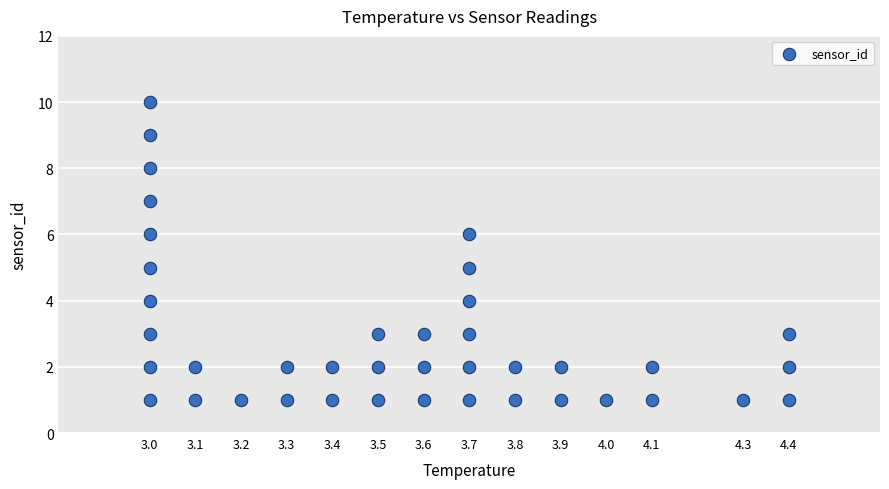

What is the range of Y values (max minus min)?

9